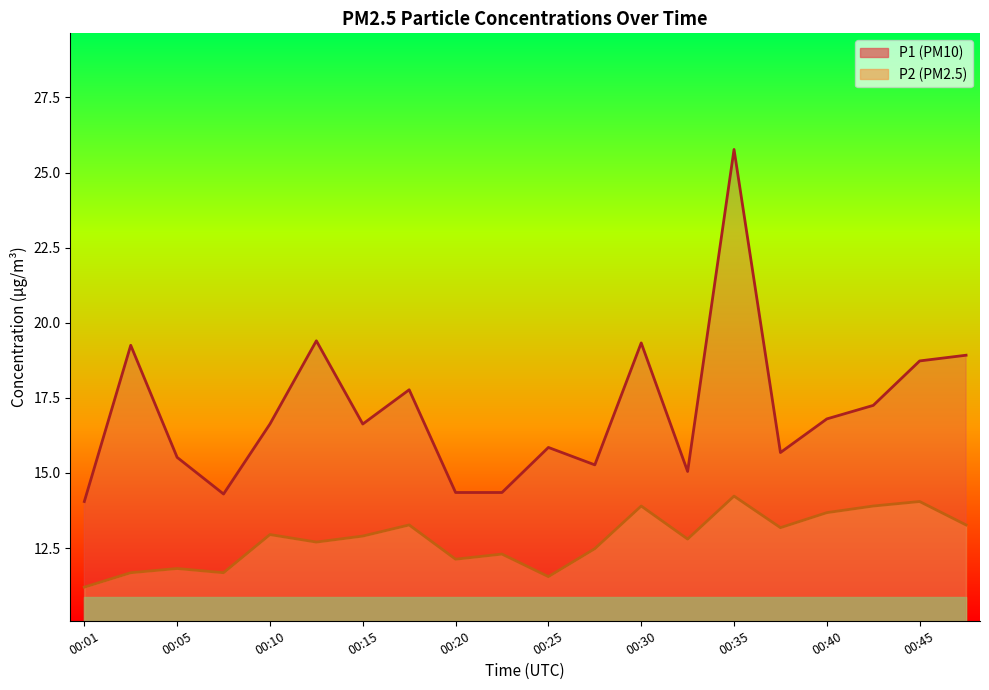

What is the average value of the P2 series?

12.8